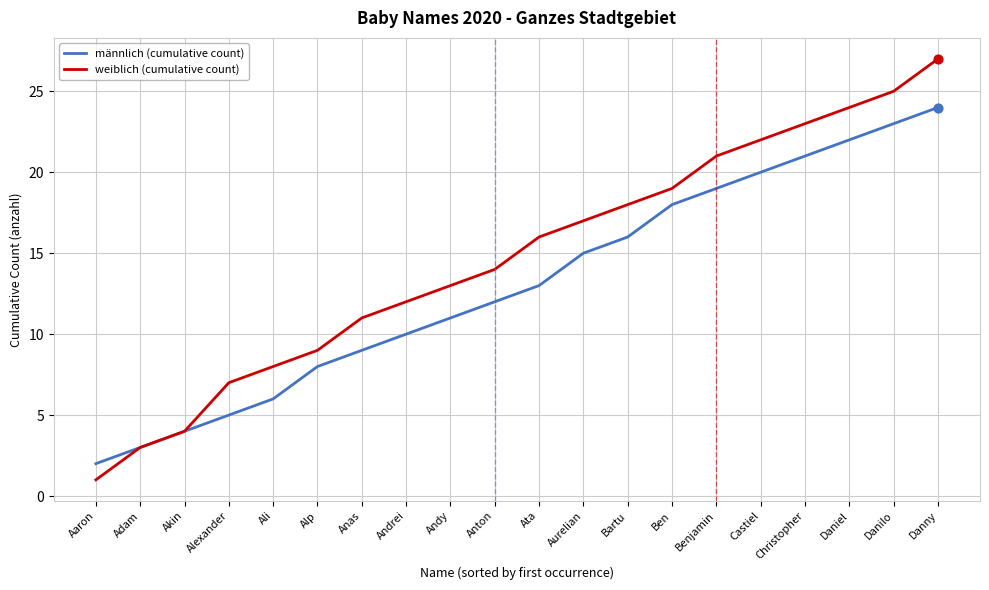

What are all the series names shown in the legend?

männlich (cumulative count), weiblich (cumulative count)